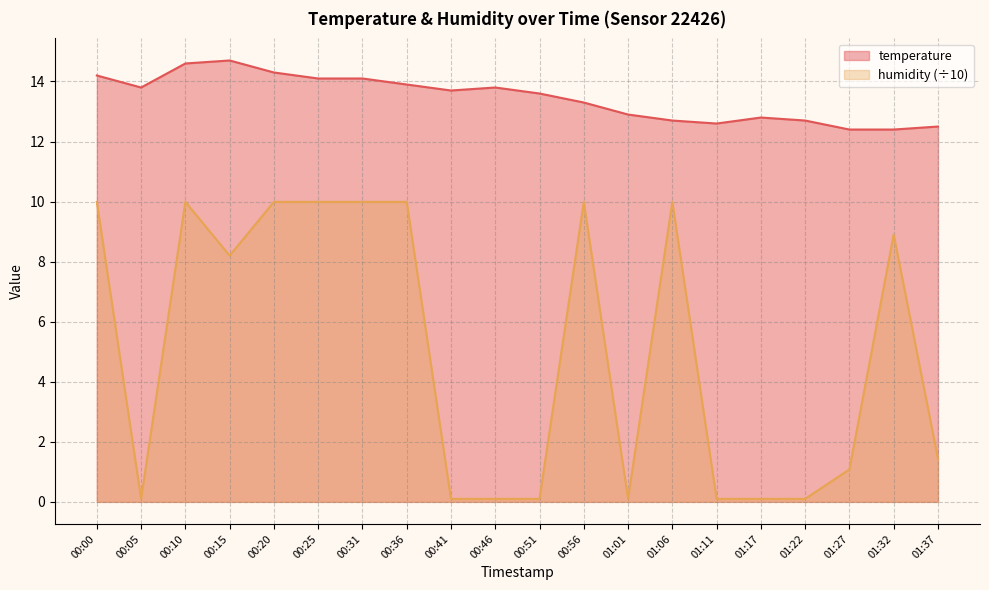

Reading left to right, extract all data points from this chart.

temperature: 00:00=14.2	00:05=13.8	00:10=14.6	00:15=14.7	00:20=14.3	00:25=14.1	00:31=14.1	00:36=13.9	00:41=13.7	00:46=13.8	00:51=13.6	00:56=13.3	01:01=12.9	01:06=12.7	01:11=12.6	01:17=12.8	01:22=12.7	01:27=12.4	01:32=12.4	01:37=12.5
humidity: 00:00=10.0	00:05=0.1	00:10=10.0	00:15=8.2	00:20=10.0	00:25=10.0	00:31=10.0	00:36=10.0	00:41=0.1	00:46=0.1	00:51=0.1	00:56=10.0	01:01=0.1	01:06=10.0	01:11=0.1	01:17=0.1	01:22=0.1	01:27=1.1	01:32=8.9	01:37=1.4